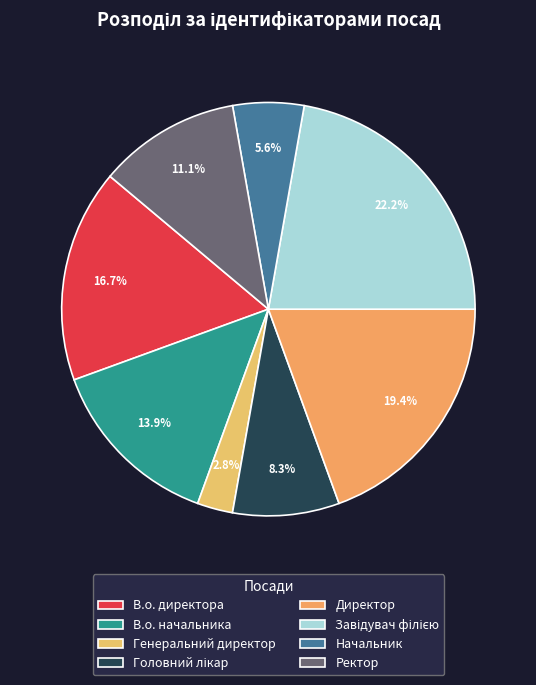

Is there a majority slice in this chart?

No